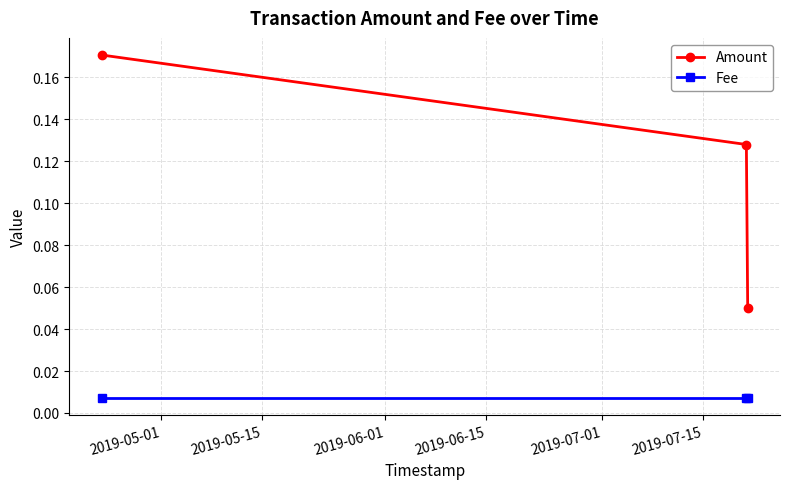

List the series in order of their overall mean, lowest first.

Fee, Amount